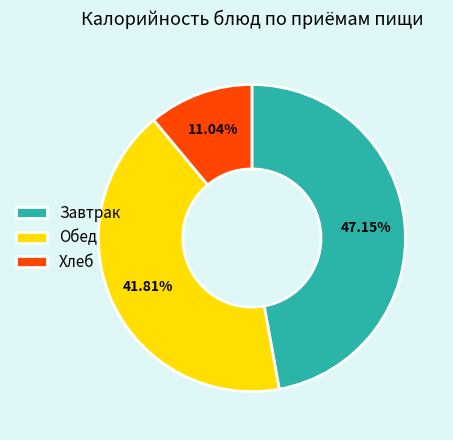

Rank the categories by value from lowest to highest.

Хлеб, Обед, Завтрак